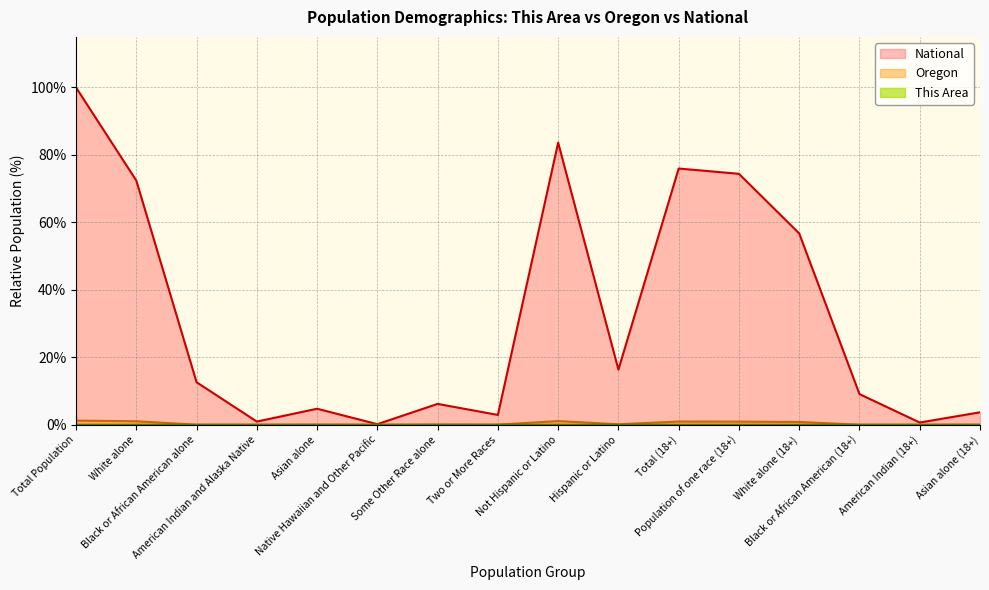

Count the number of categories in the chart.

16